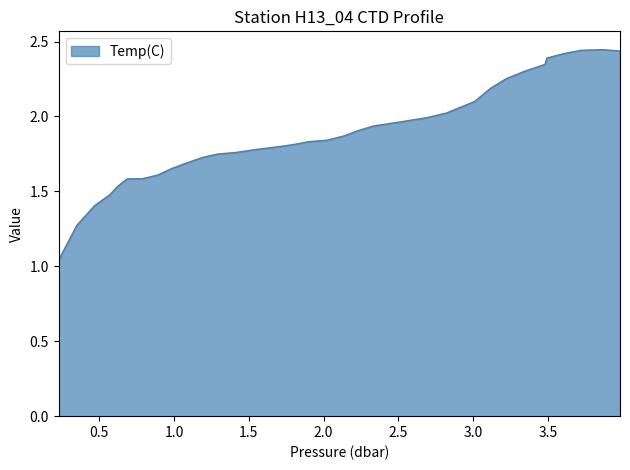

What is the difference between the maximum and minimum values?

1.4